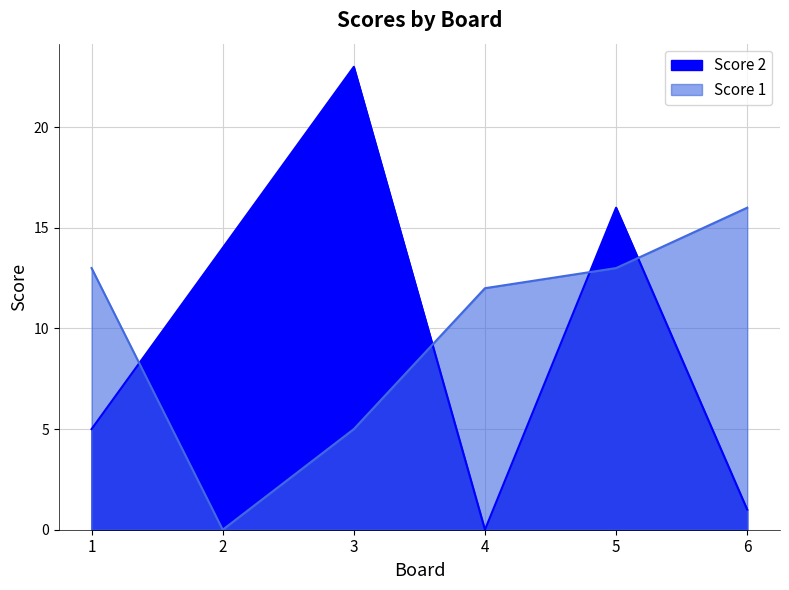

How many lines are shown in the chart?

2